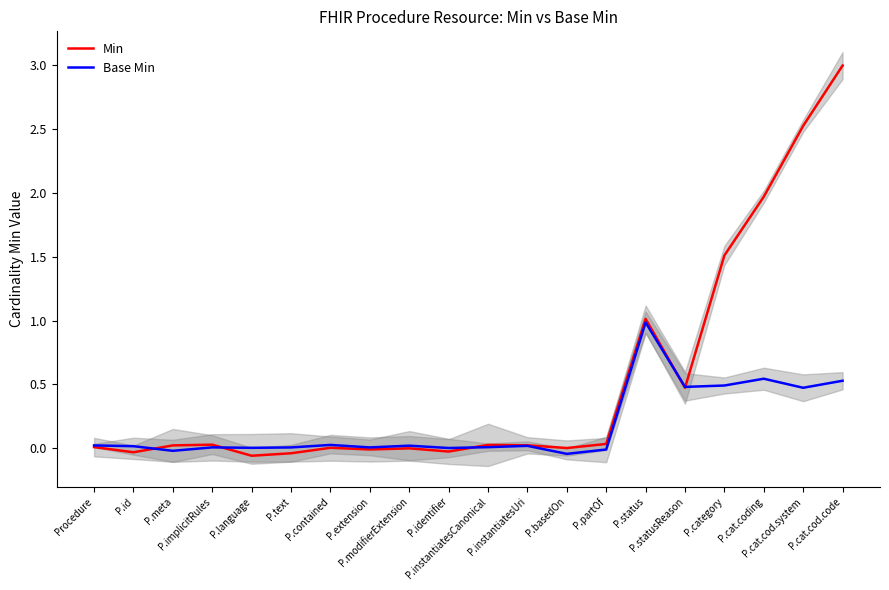

How many interior local valleys does the Min series have?

6